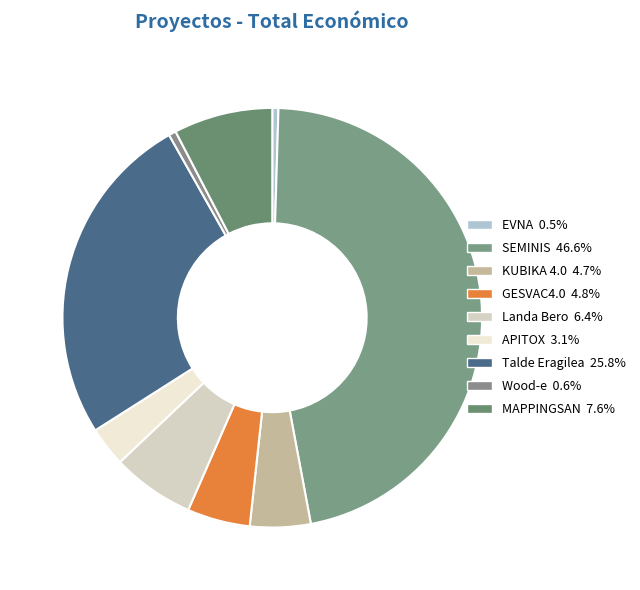

Count the number of slices in the pie.

9